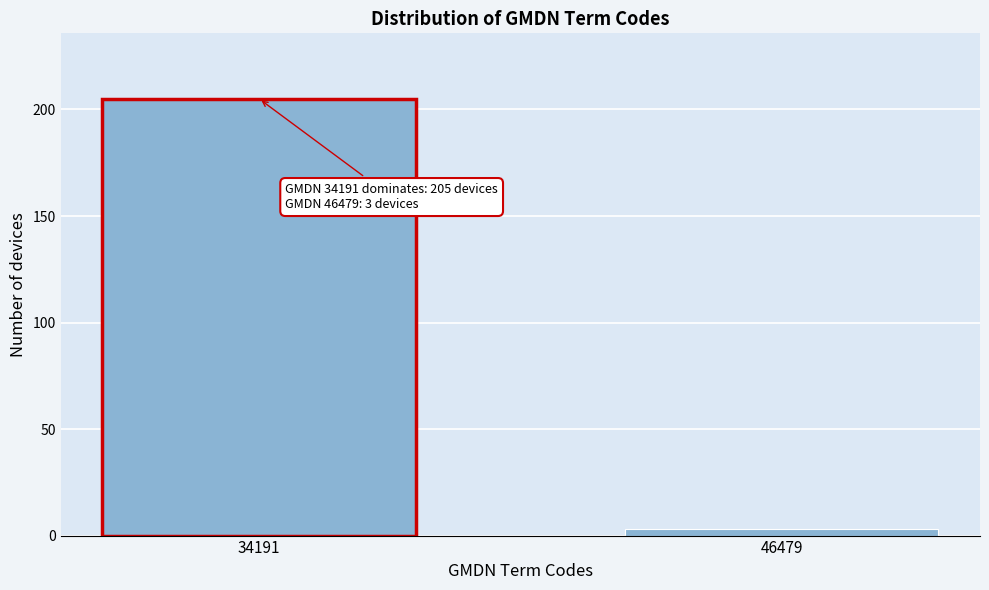

Reading left to right, transcribe all the data shown in this chart.

205	3